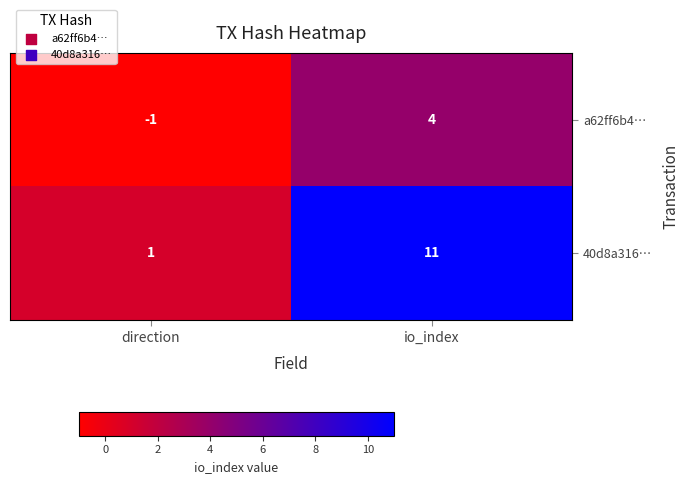

List the series in order of their peak value, lowest first.

a62ff6b4…, 40d8a316…